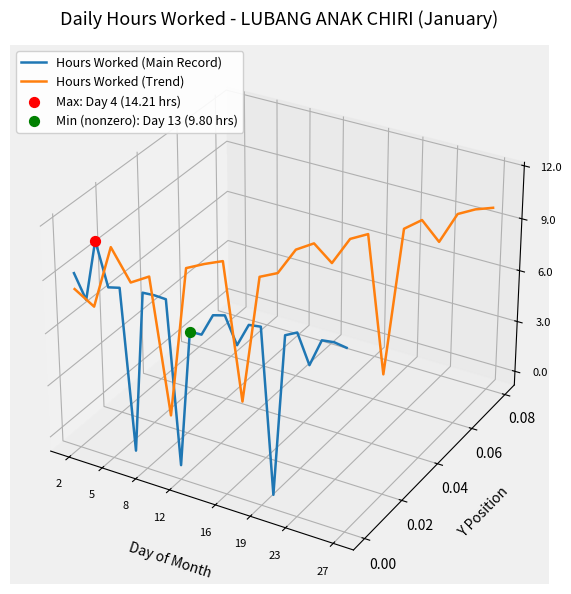

Which series has the largest Y range (max minus min)?

Hours Worked (Main Record)